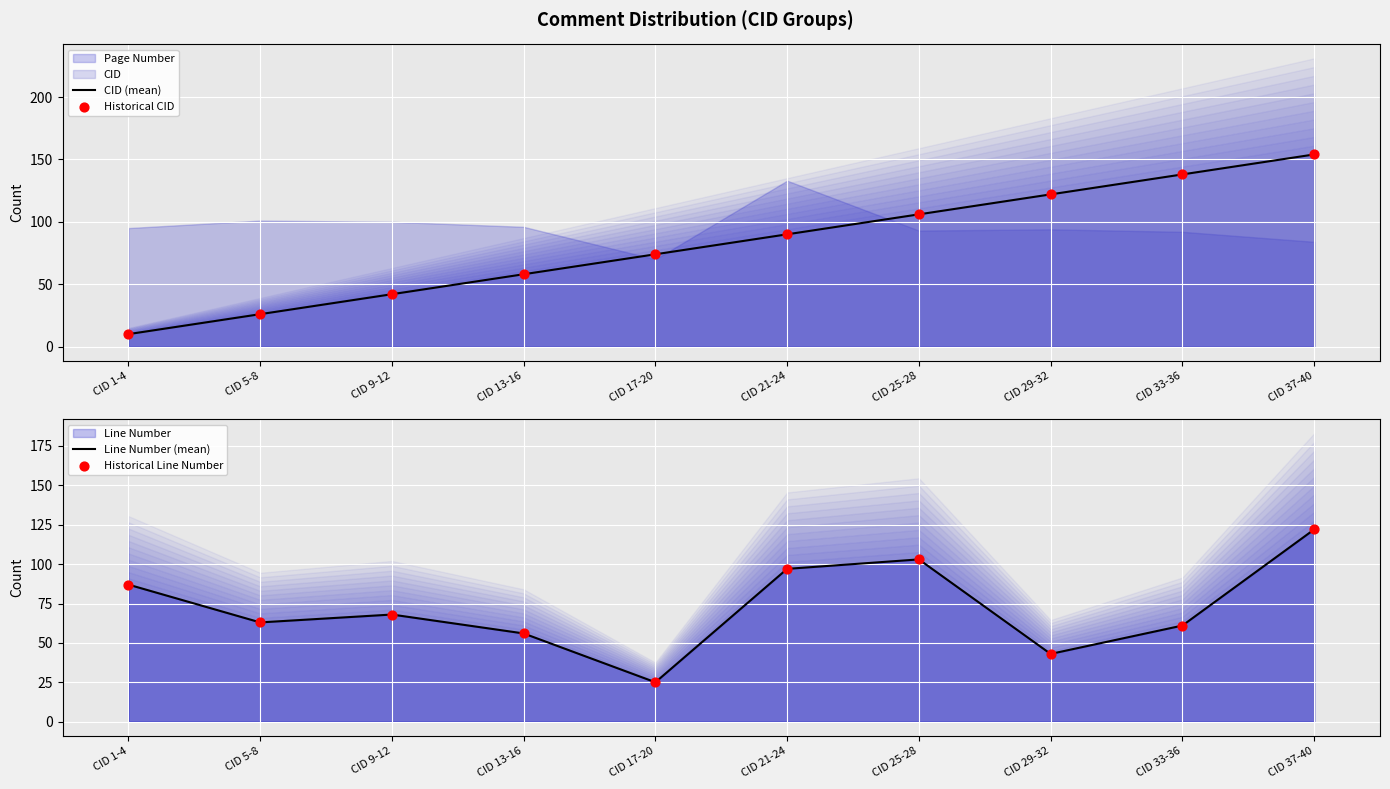

At how many categories does at least one series exceed 45?

10